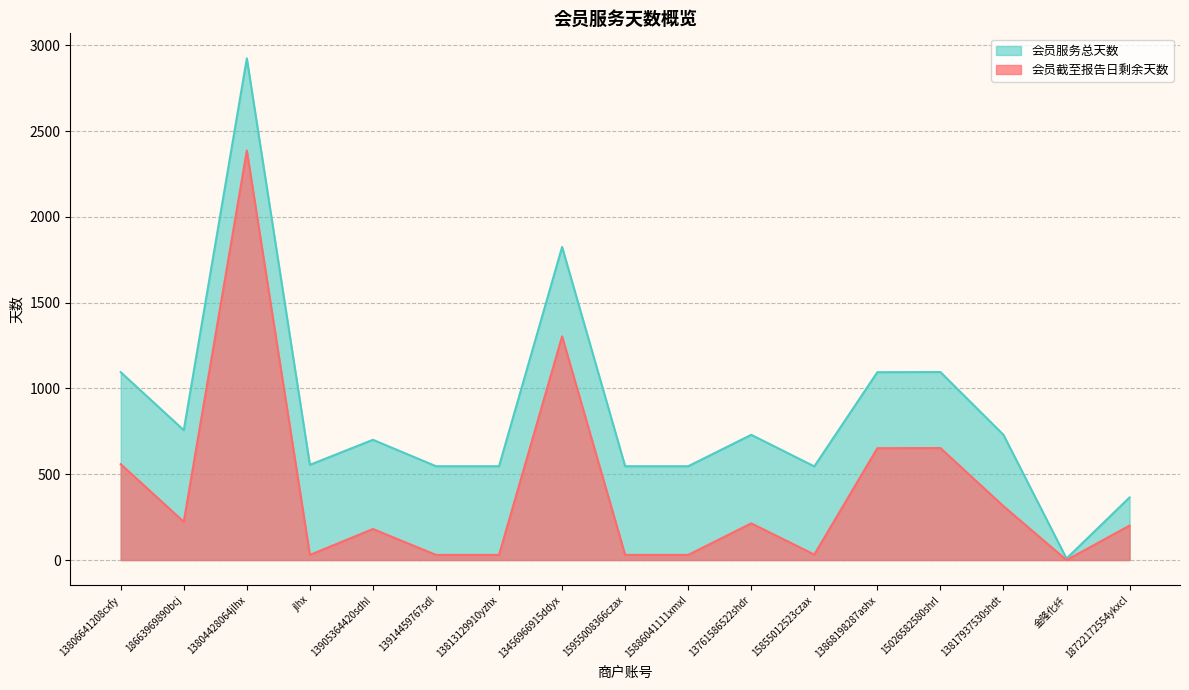

Is it true that 会员截至报告日剩余天数 equals 320 at 18663969890bcj?

False